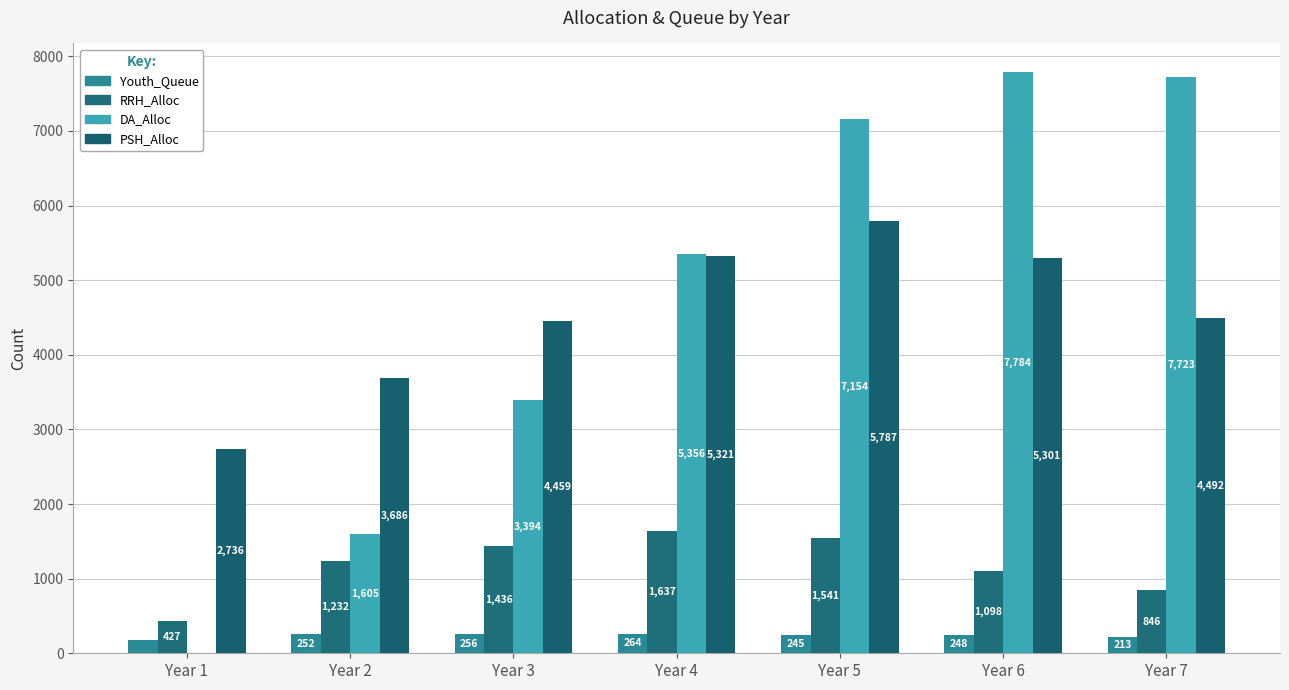

Between Year 6 and Year 7, which is larger?

Year 6